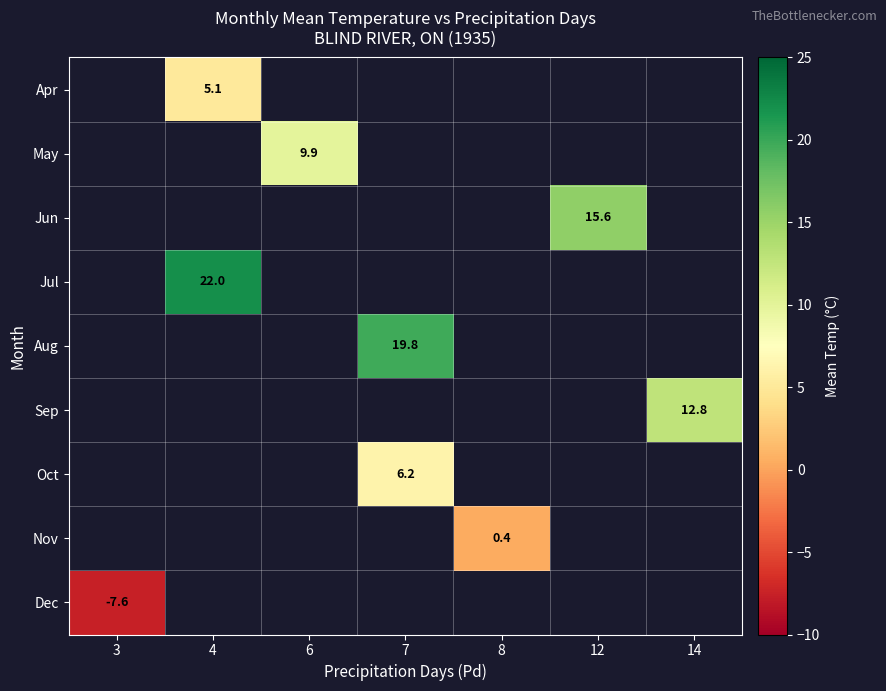

The Jul series shows 35.6 at 4. True or false?

False